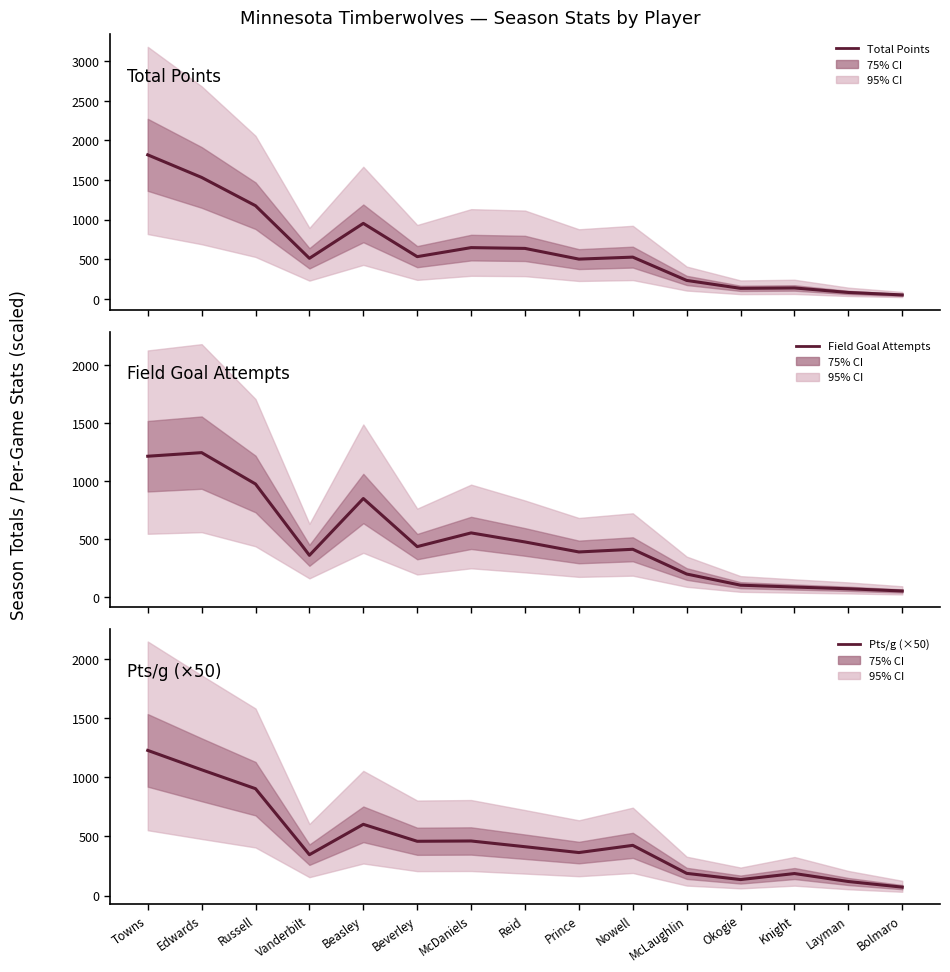

Reading left to right, extract all data points from this chart.

Total Points: 1818.0	1533.0	1176.0	512.0	953.0	533.0	647.0	637.0	502.0	527.0	233.0	133.0	138.0	81.0	50.0
Field Goal Attempts: 1214.0	1245.0	975.0	361.0	850.0	436.0	554.0	476.0	390.0	413.0	200.0	104.0	88.0	73.0	54.0
Pts/g (×50): 1228.5	1064.5	904.5	346.0	603.0	459.5	462.0	413.5	364.0	425.0	188.0	135.5	186.5	119.0	71.5